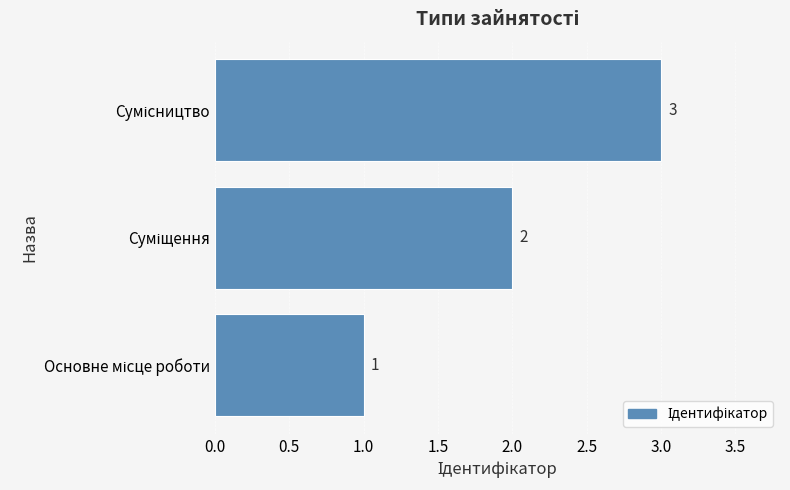

What is the maximum value shown in the chart?

3